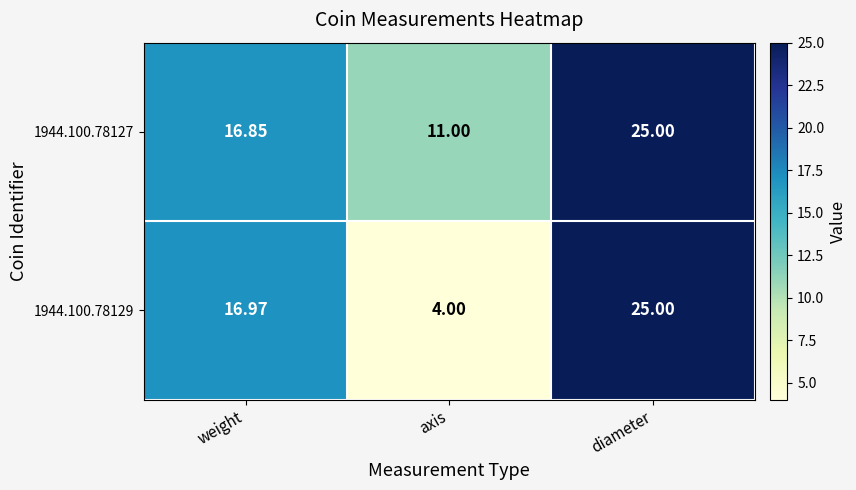

The value of 1944.100.78127 at axis is 11.0. True or false?

True